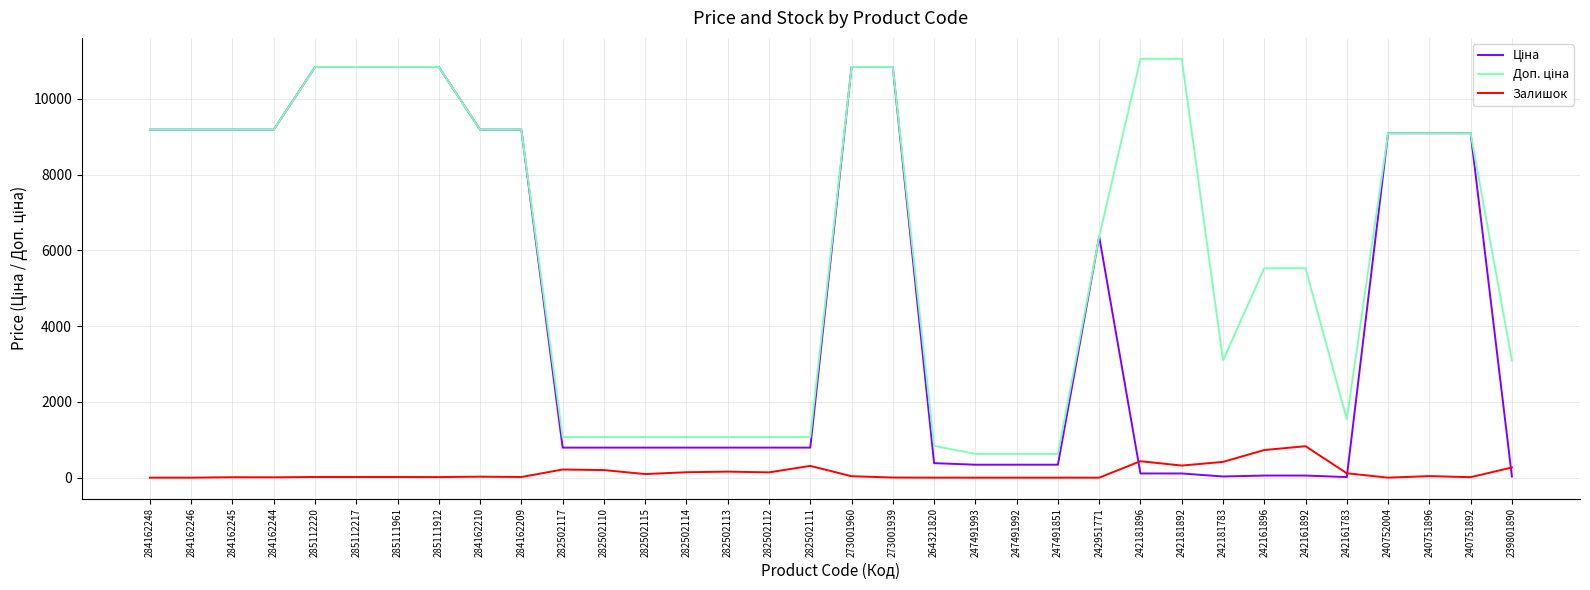

What is the difference between the maximum and minimum values in the Ціна series?

10824.6